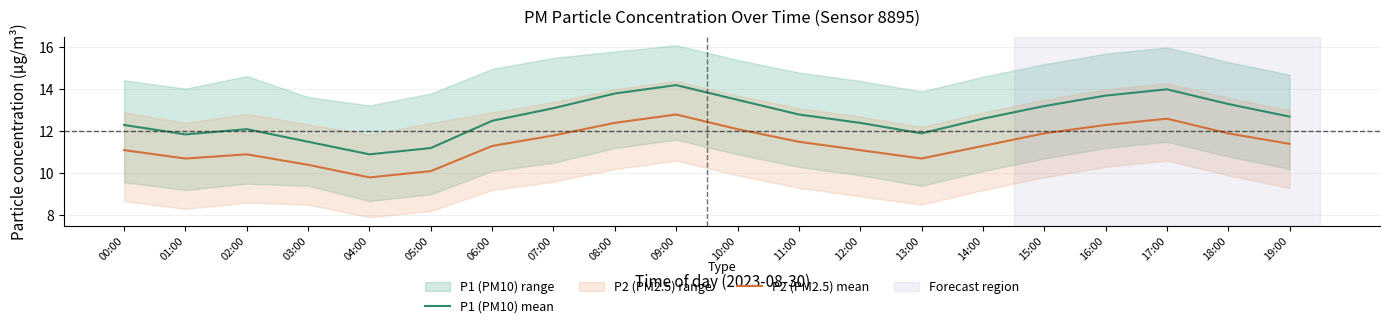

True or false: P1 (PM10) mean and P2 (PM2.5) mean cross at least once.

False